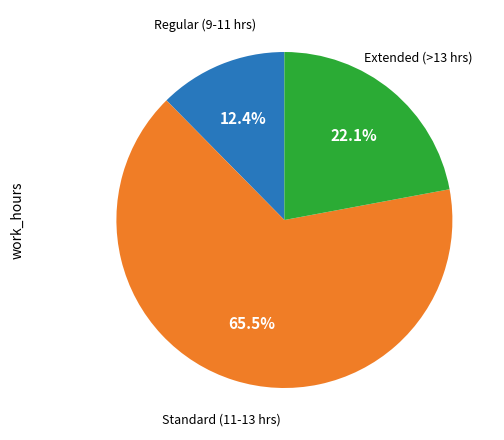

Is there any slice that represents more than half of the pie?

Yes